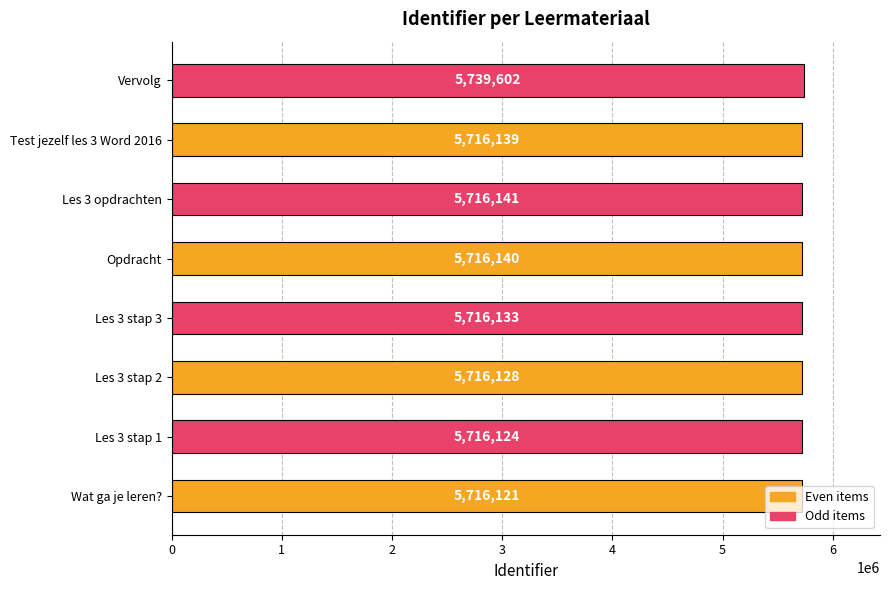

What value does the data have at Test jezelf les 3 Word 2016, to the nearest 100?

5716100